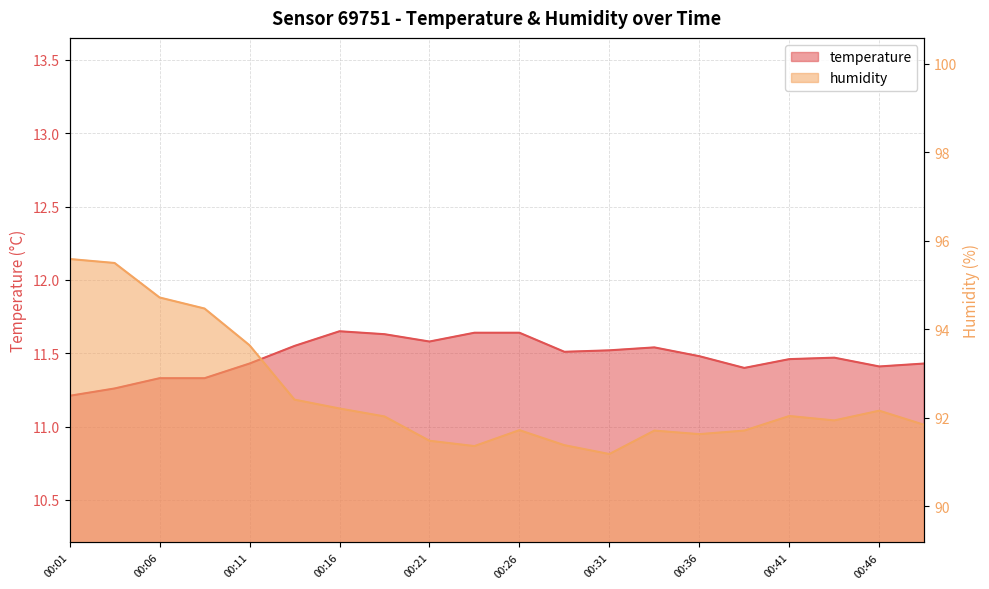

Which series changed the most between 00:03 and 00:16?

humidity